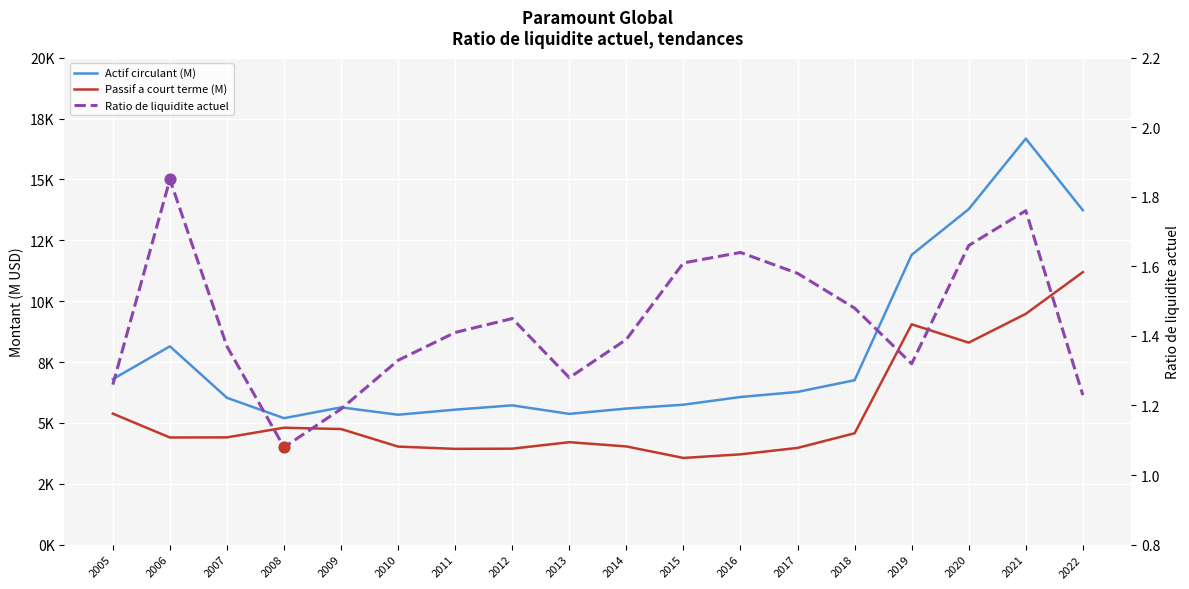

What is the total value across all series at 2007?

10437.4